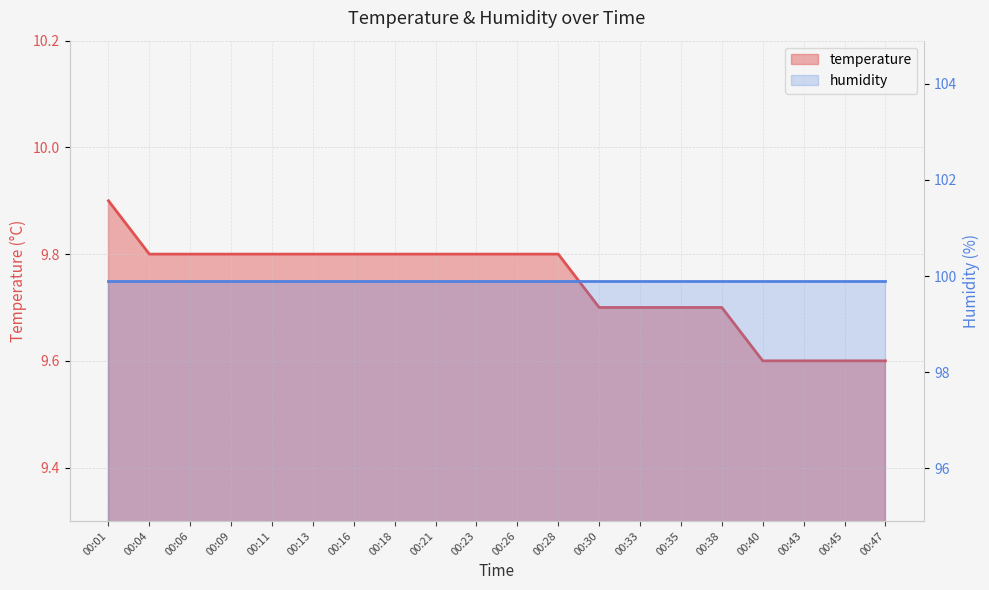

Does the chart display data point markers on the line(s)?

No